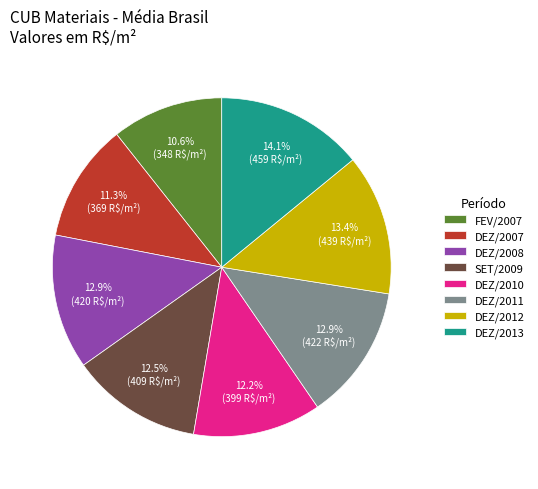

Which category has the smallest portion of the pie?

FEV/2007